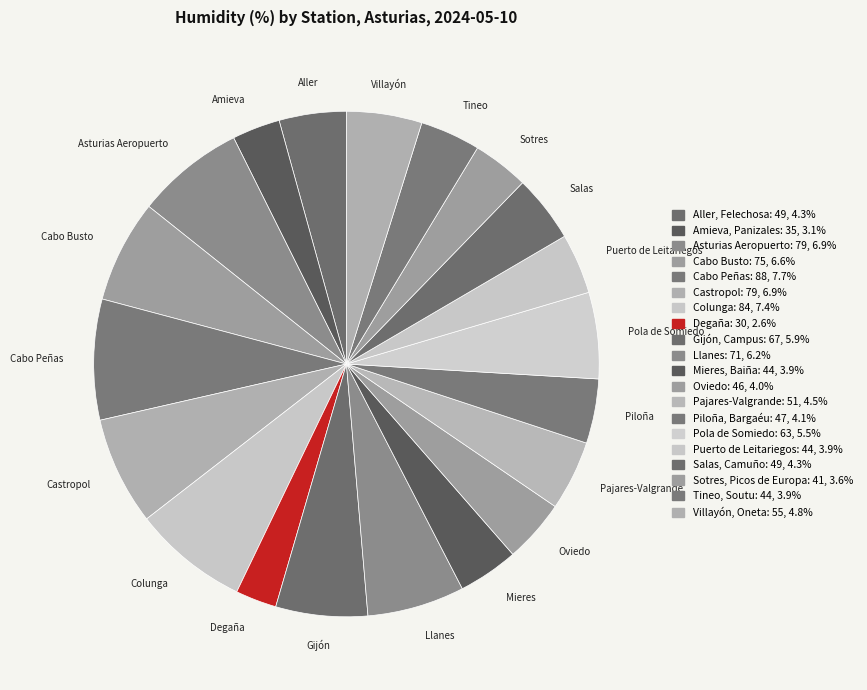

How many slices are in this pie chart?

20